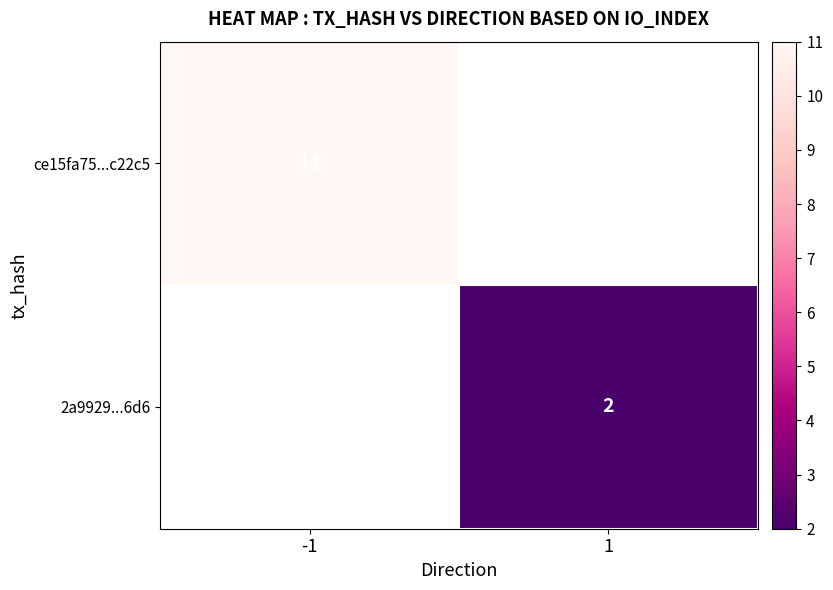

True or false: 2a9929...6d6 has a value of 2 at 1.

True